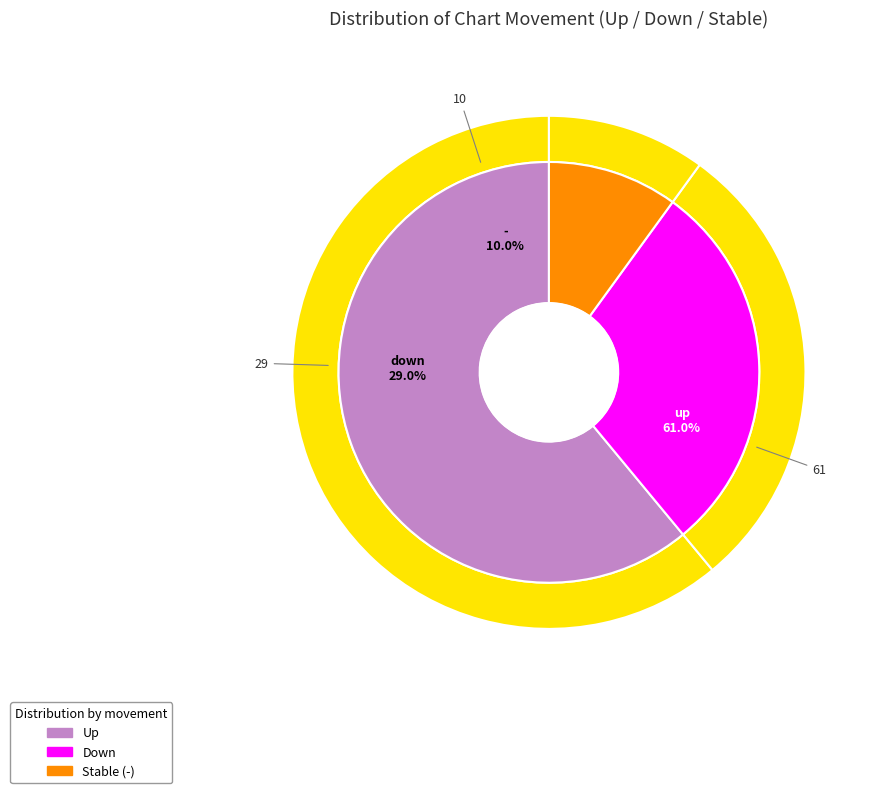

Is there a majority slice in this chart?

Yes